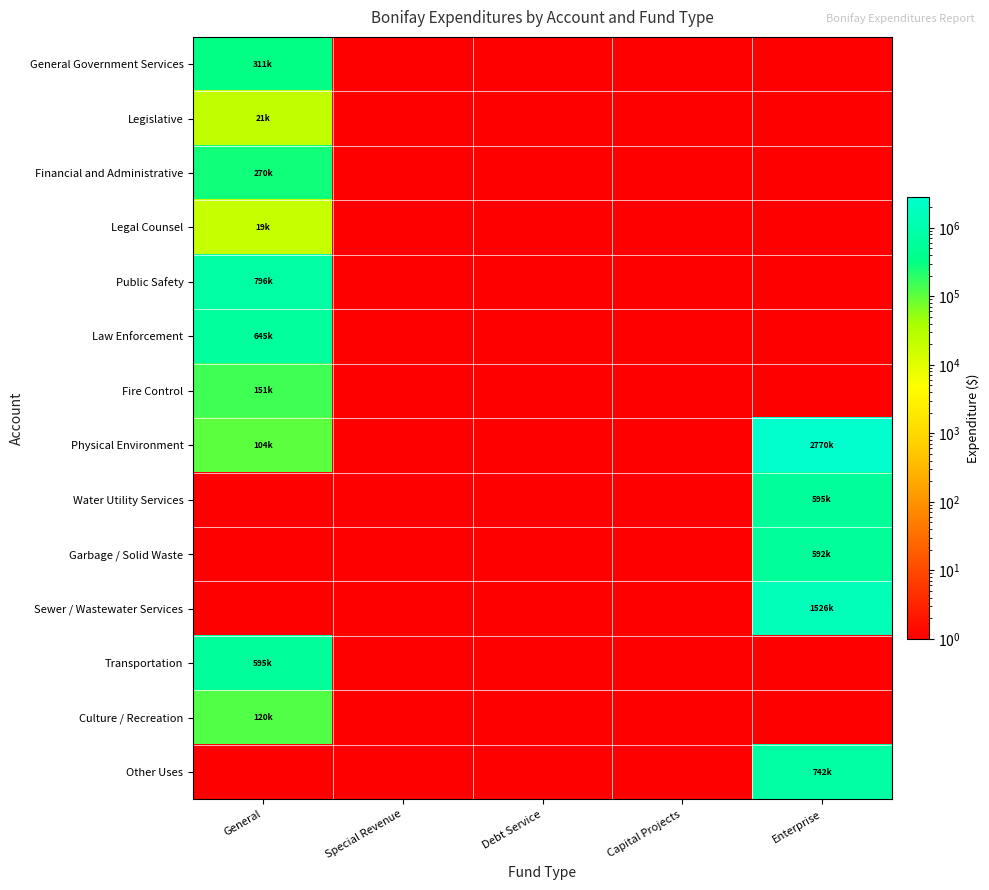

Between General and Debt Service, which series saw the biggest shift?

Public Safety